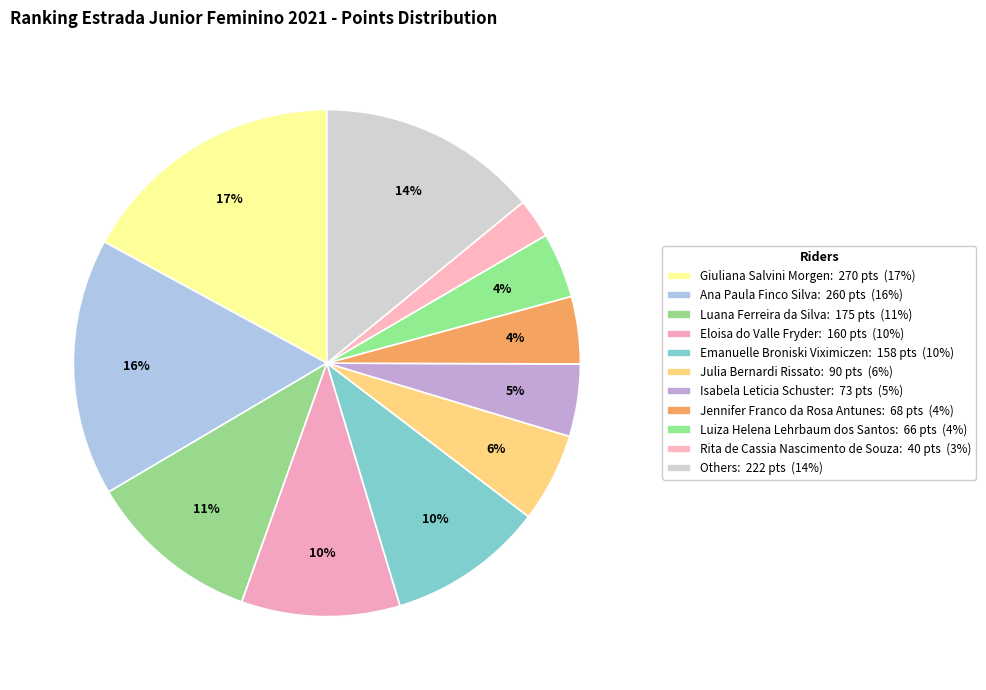

How many slices are in this pie chart?

11